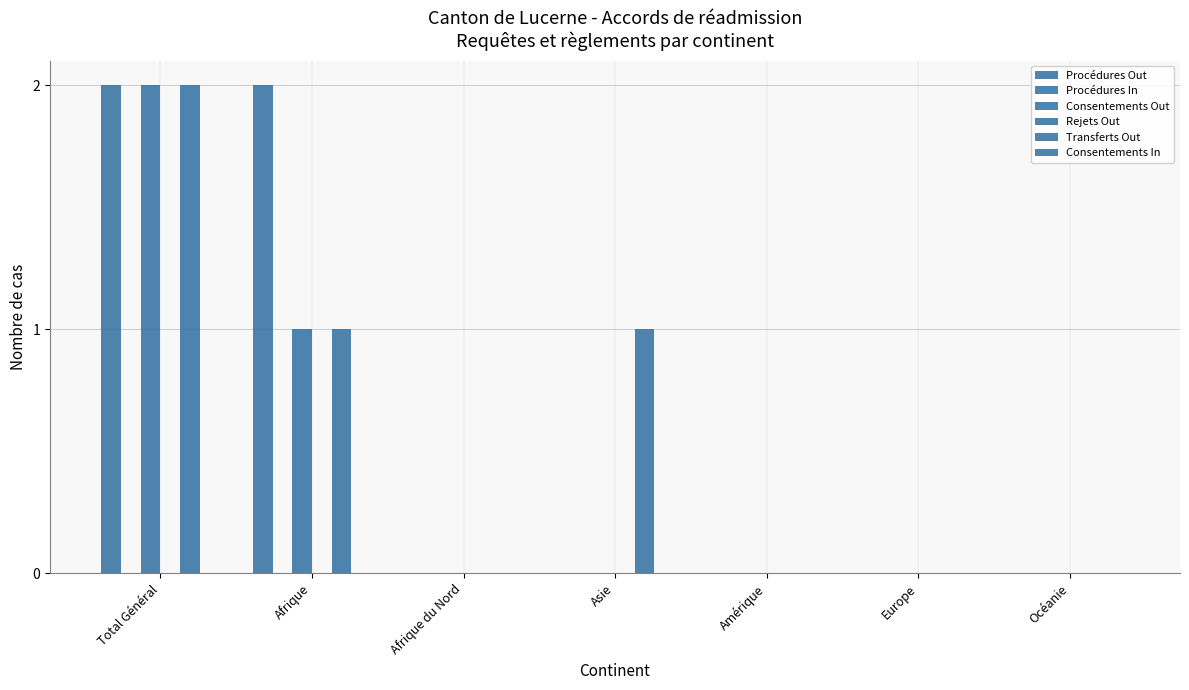

Which series has the largest total across all categories?

Procédures Out